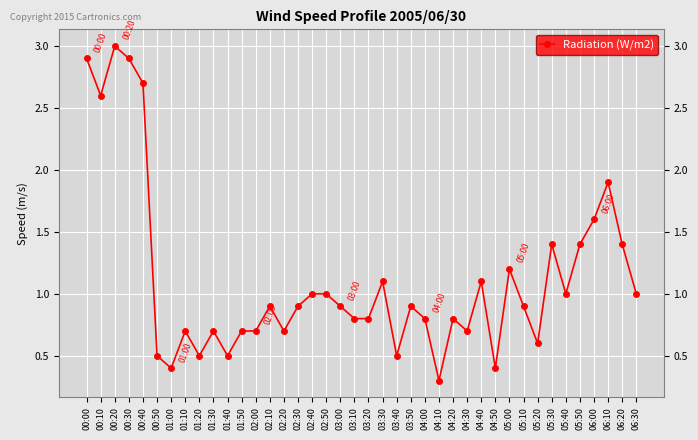

What is the smallest value displayed?

0.3